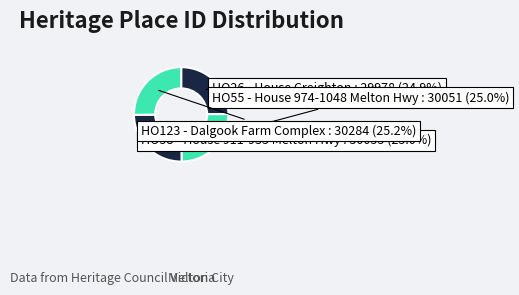

How many segments does this pie chart have?

4